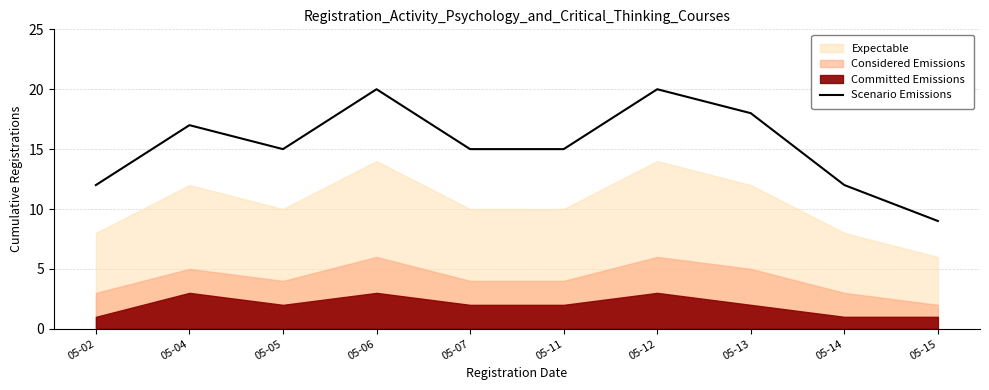

Where is the first local maximum?

05-04